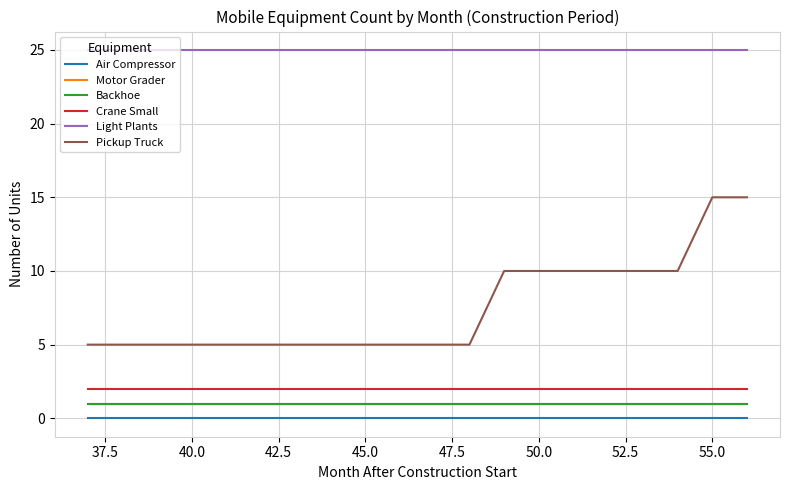

Is this an area chart (filled region under the line)?

No